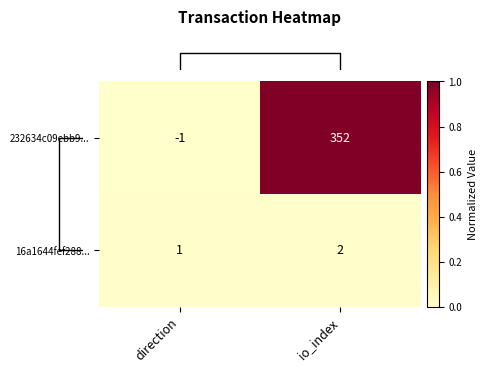

Rank the series by their average value, from highest to lowest.

232634c09ebb9..., 16a1644fef288...